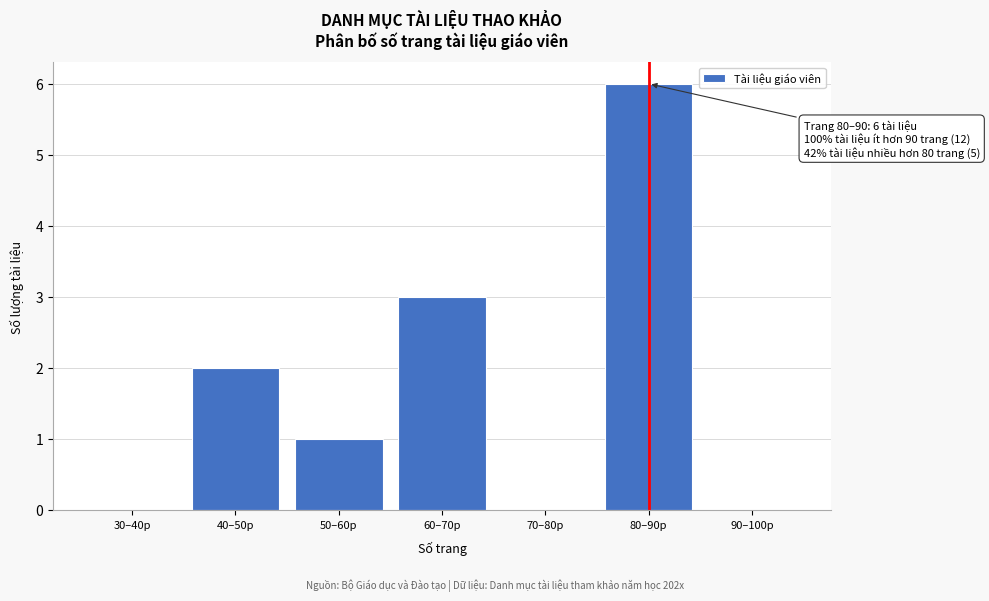

Reading right to left, transcribe all the data shown in this chart.

90–100p=0	80–90p=6	70–80p=0	60–70p=3	50–60p=1	40–50p=2	30–40p=0